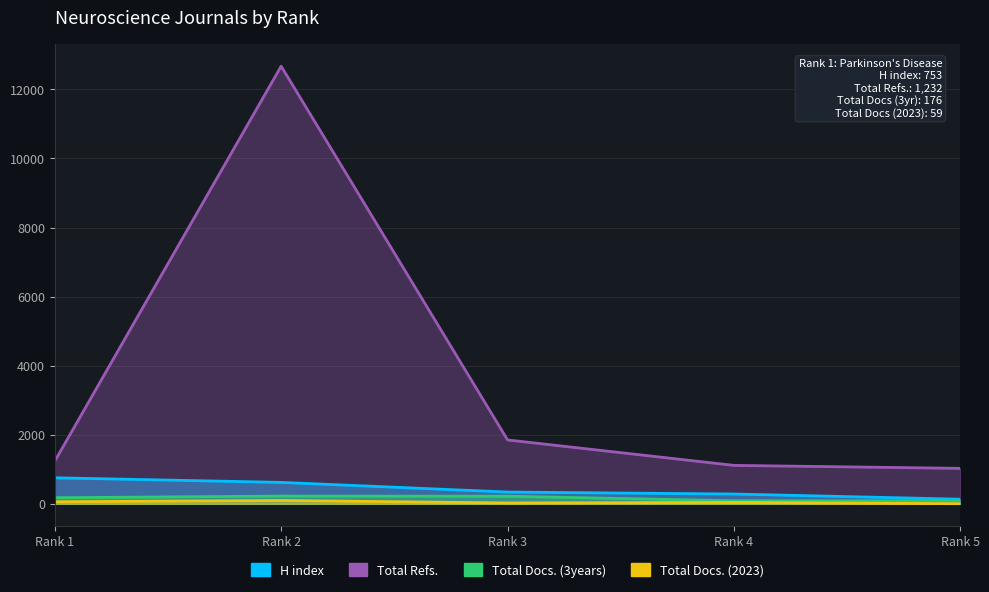

Is it true that H index equals 340 at Rank 3?

True